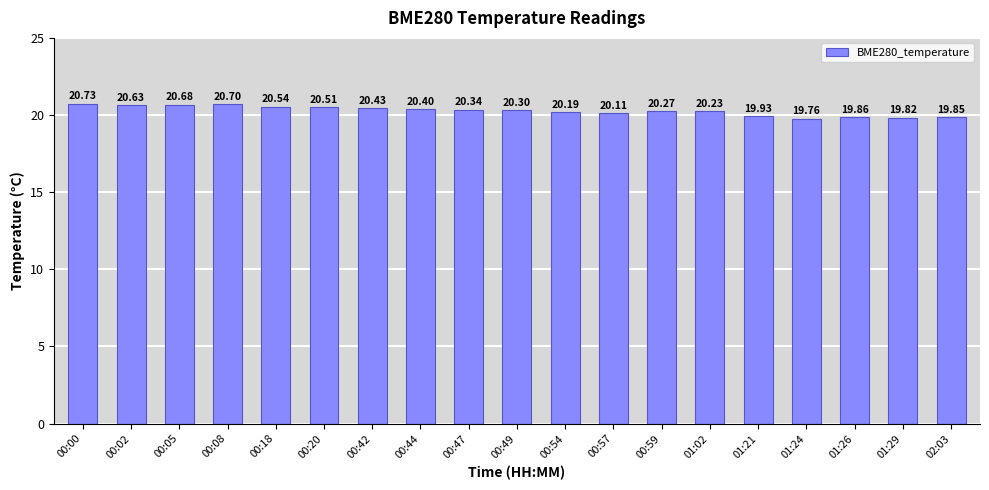

Are the bars grouped side by side (vs. stacked)?

No